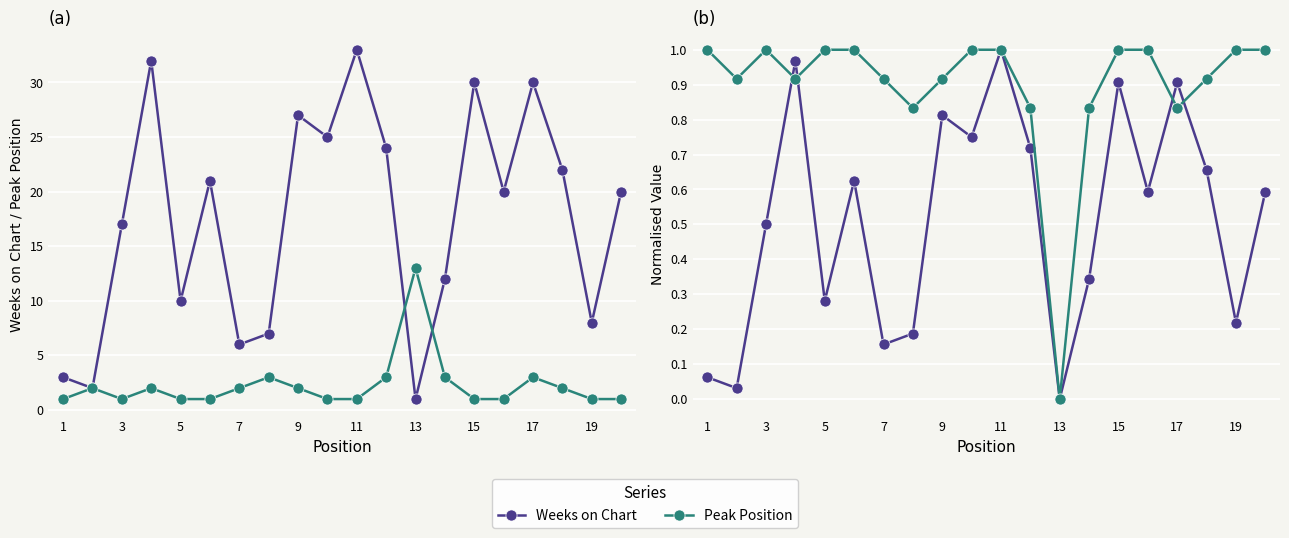

The value of Peak Position (norm, inv) at 17 is 0.3. True or false?

False